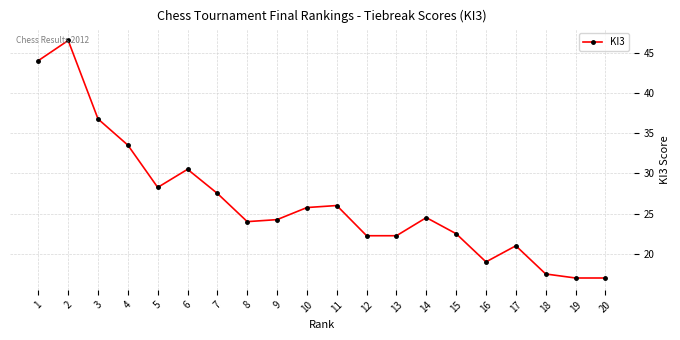

True or false: the data shows 29.3 at 1.

False